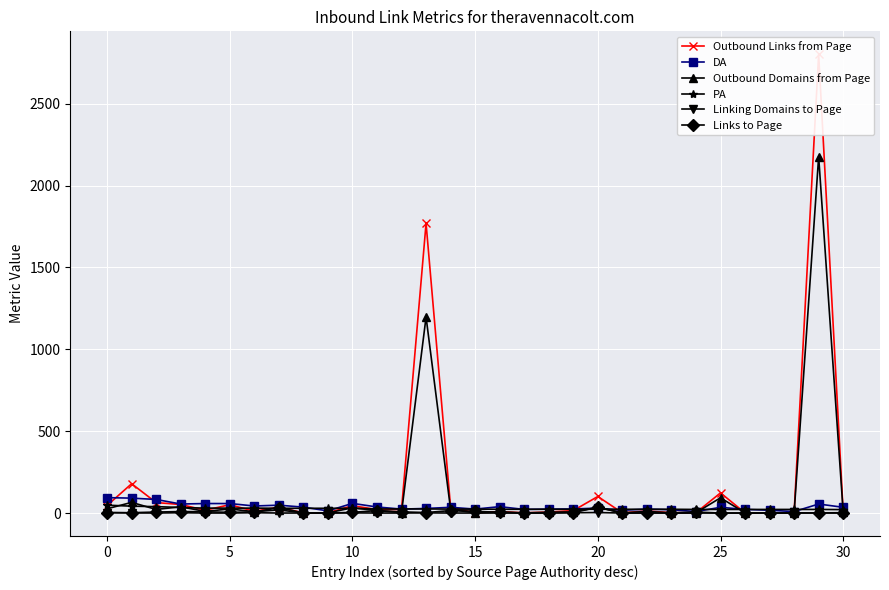

How many data points in Outbound Domains from Page are less than 8?

15